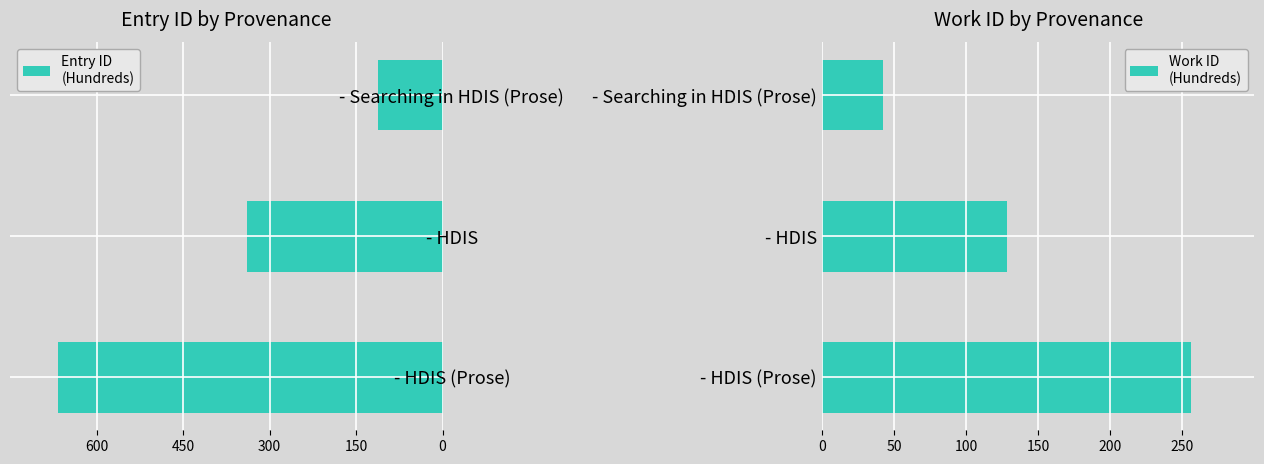

At - HDIS (Prose), list the series in order from largest to smallest.

Work ID
(Hundreds), Entry ID
(Hundreds)